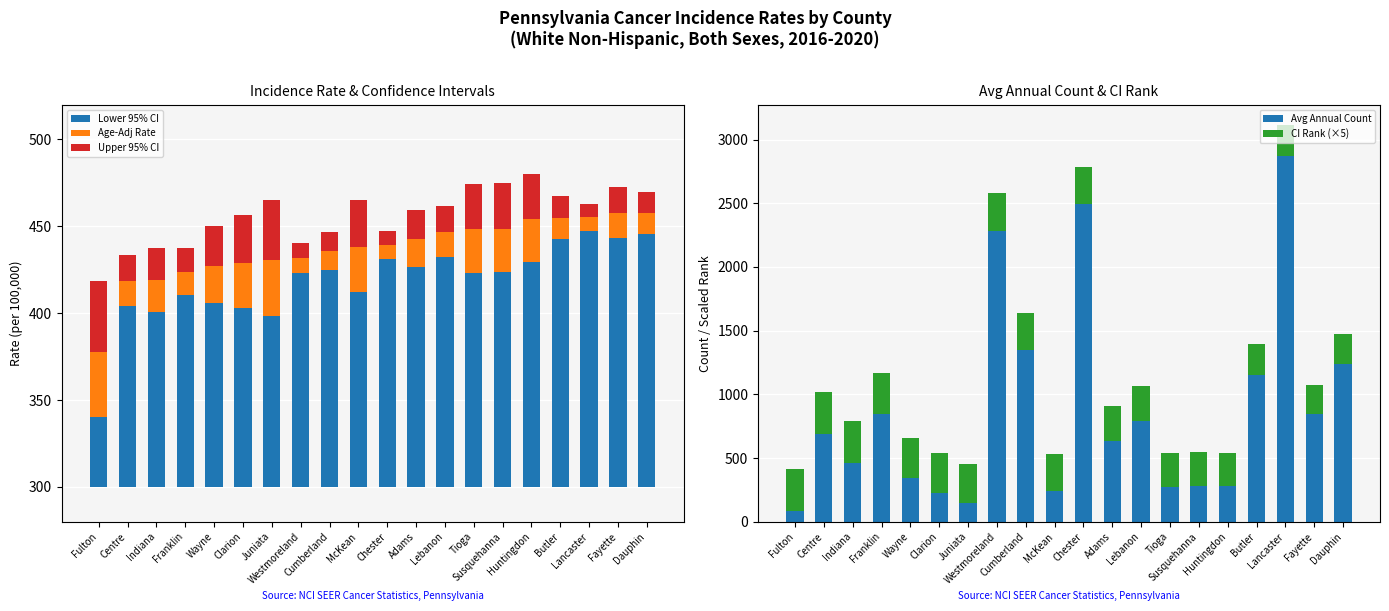

Where does the CI Rank (×5) series first go above 290?

Fulton